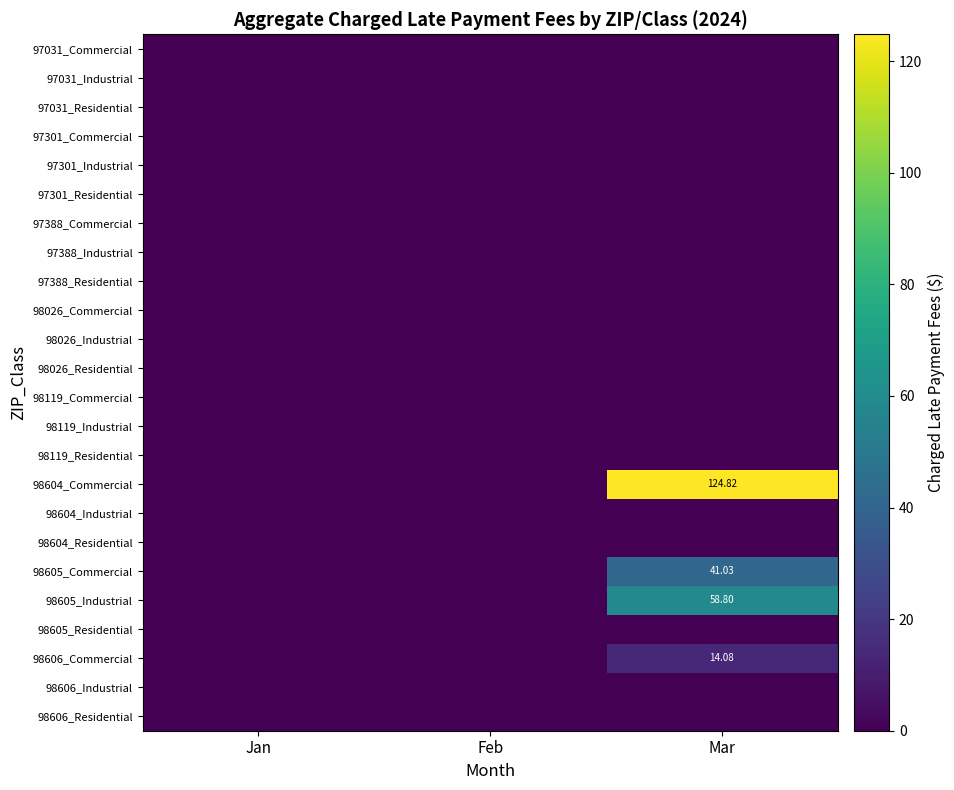

What is the difference between the highest and lowest values at Mar?

124.8